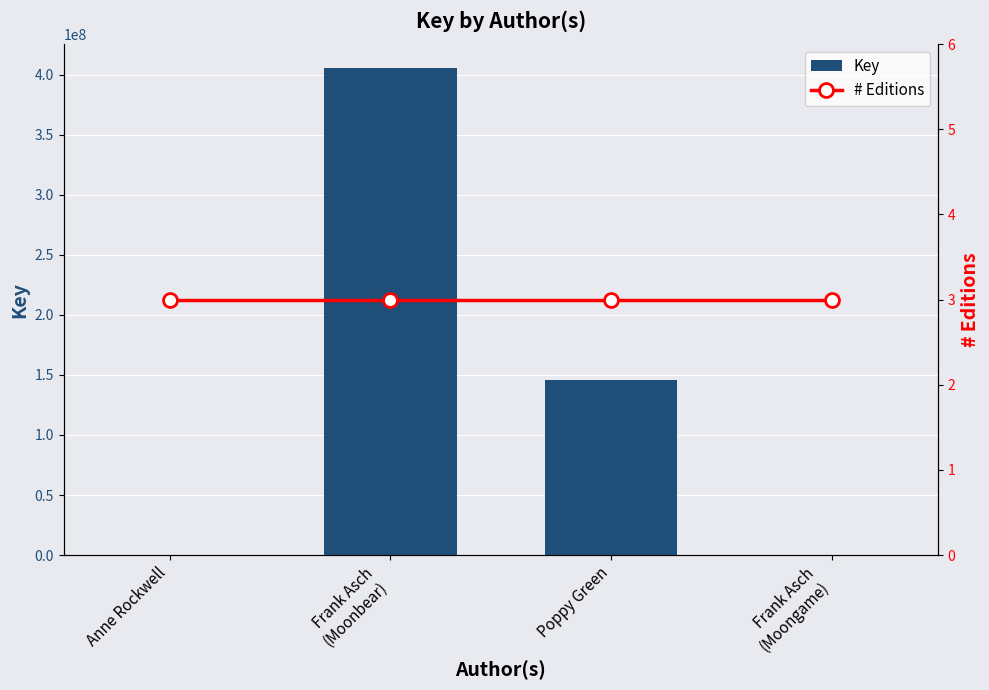

Rank the series at Frank Asch
(Moongame) from lowest to highest value.

# Editions, Key